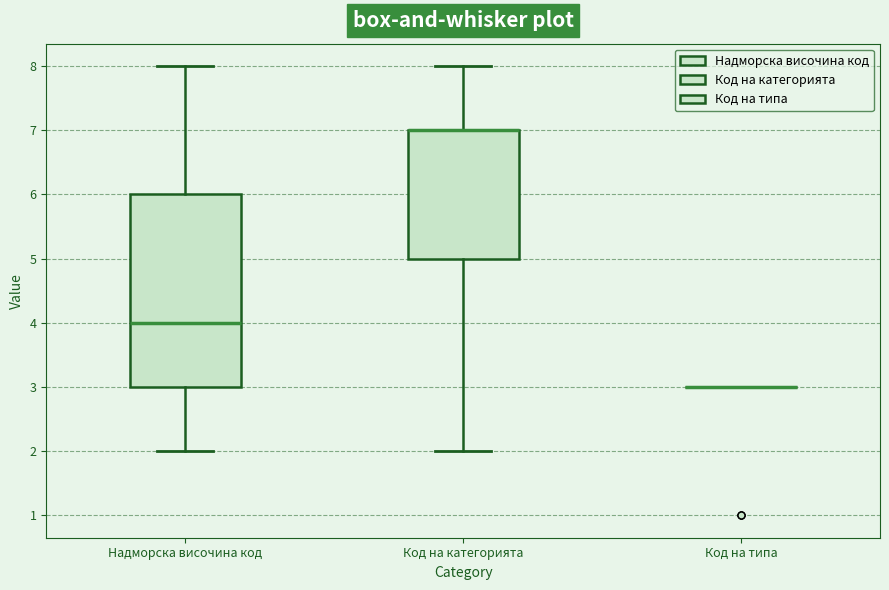

Reading left to right, transcribe this box plot: for each box, give where its median line is, the range the box spans, and where its two whiskers end, as read against the y-axis. The values are not printed on the chart, so give them approximately, as read against the axis.

Надморска височина код: median 4, box 3 to 6, whiskers 2 to 8
Код на категорията: median 7 (drawn on the box's upper edge), box 5 to 7, whiskers 2 to 8
Код на типа: box collapsed to a line at 3, whiskers 3 to 3